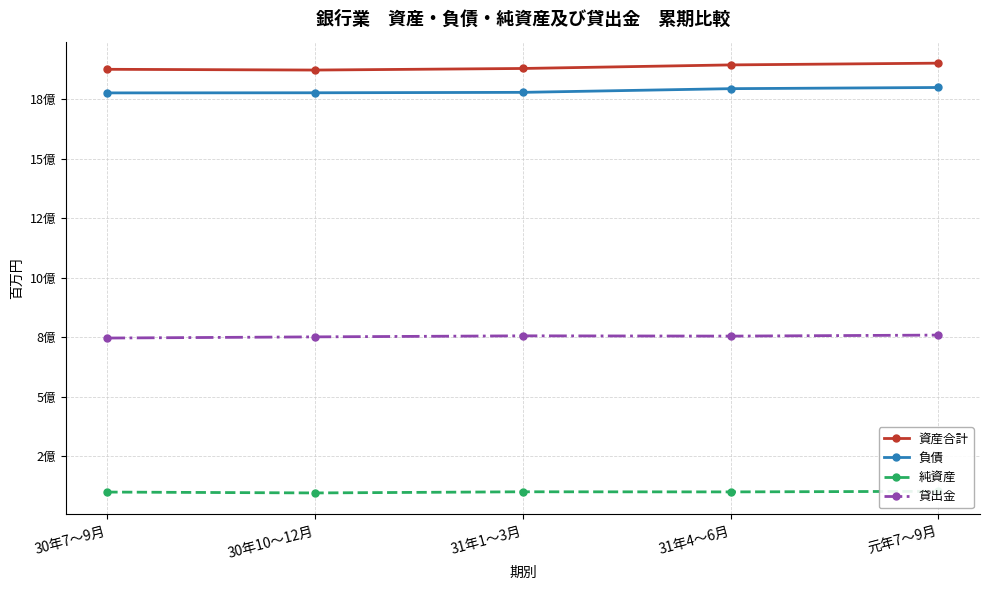

What is the sum of the 負債 values at 31年4～6月 and 元年7～9月?

3591943851